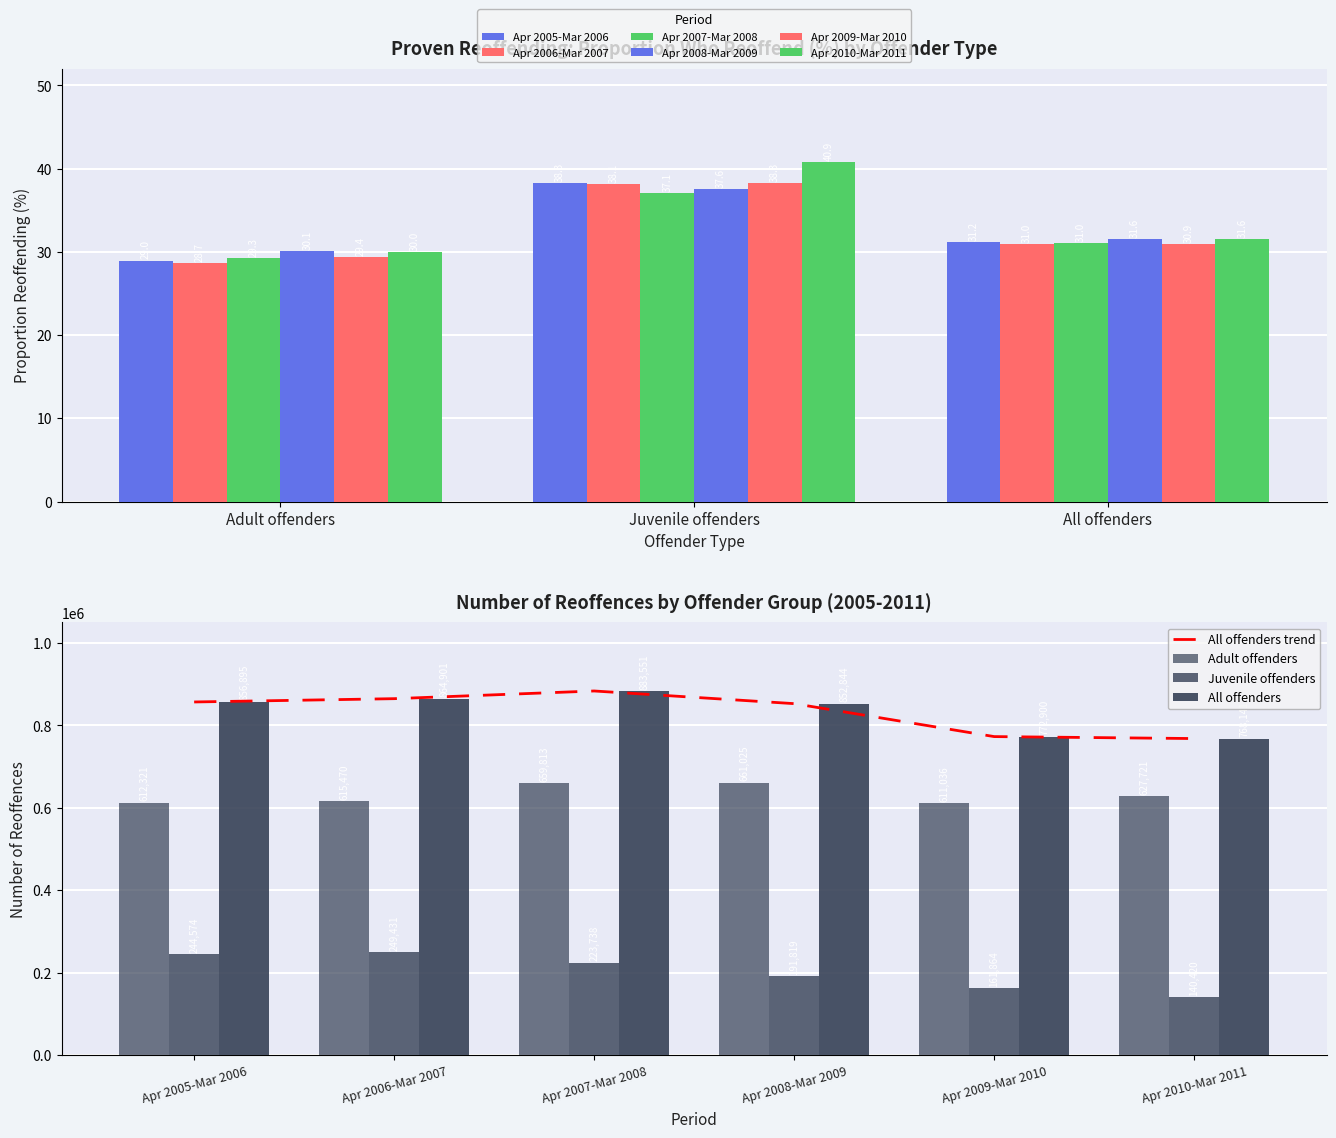

Reading left to right, what are all the values shown in this chart?

Apr 2005-Mar 2006: 29.0	38.3	31.2	612321.0	244574.0	856895.0
Apr 2006-Mar 2007: 28.7	38.1	31.0	615470.0	249431.0	864901.0
Apr 2007-Mar 2008: 29.3	37.1	31.0	659813.0	223738.0	883551.0
Apr 2008-Mar 2009: 30.1	37.6	31.6	661025.0	191819.0	852844.0
Apr 2009-Mar 2010: 29.4	38.3	30.9	611036.0	161864.0	772900.0
Apr 2010-Mar 2011: 30.0	40.9	31.6	627721.0	140420.0	768141.0